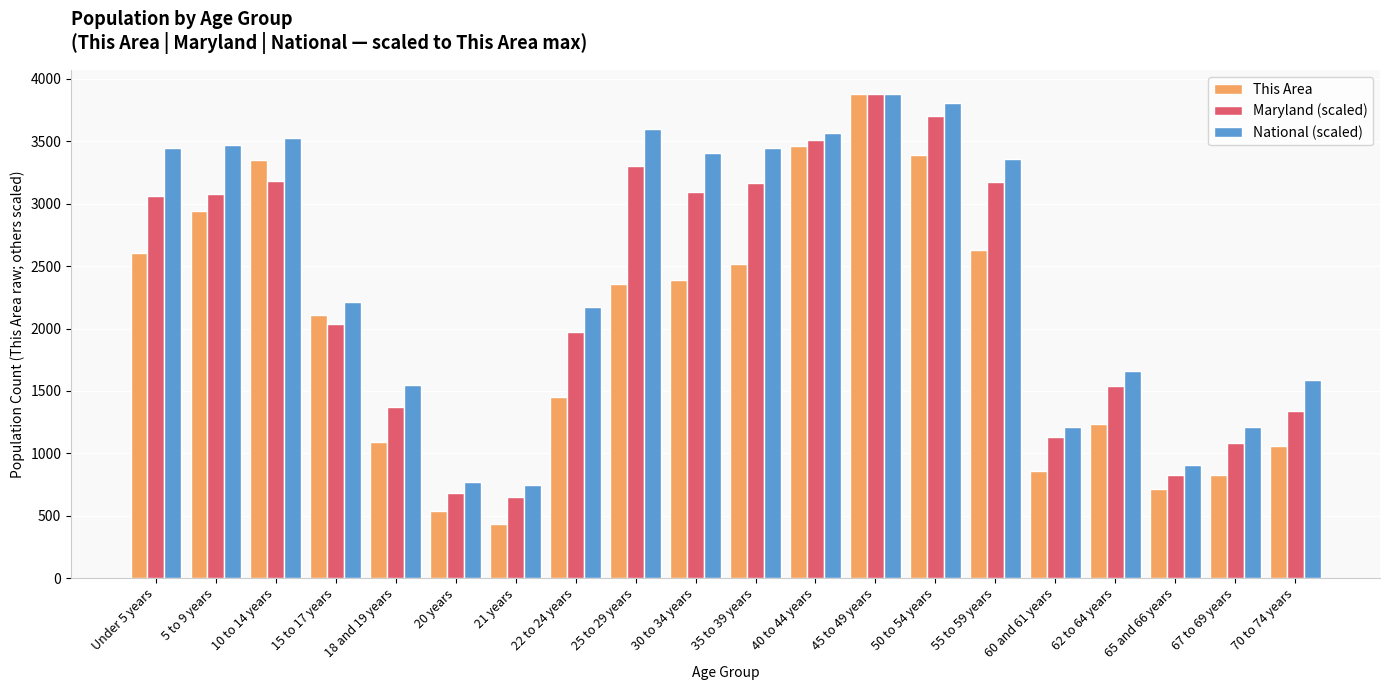

What is the approximate value of Maryland (scaled) at 20 years?

680.3